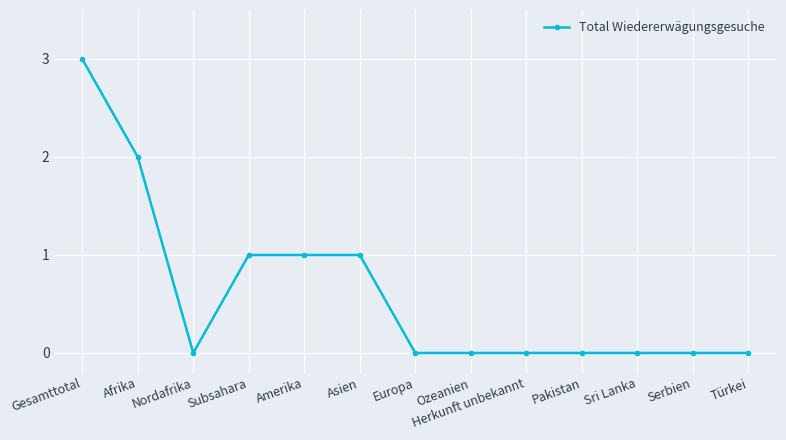

What is the difference between the maximum and minimum values?

3